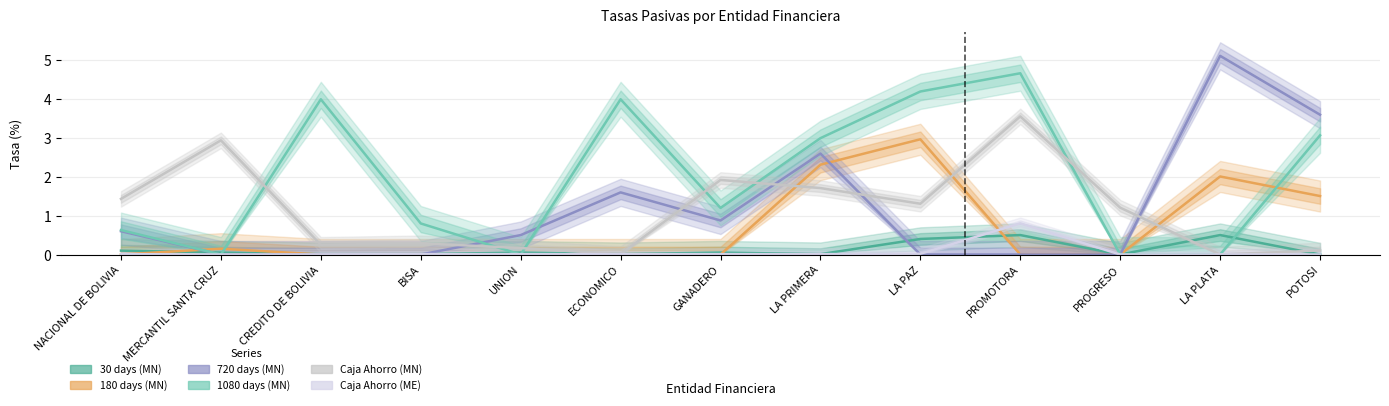

What is the sum of the Caja Ahorro (MN) values at NACIONAL DE BOLIVIA and PROMOTORA?

5.0